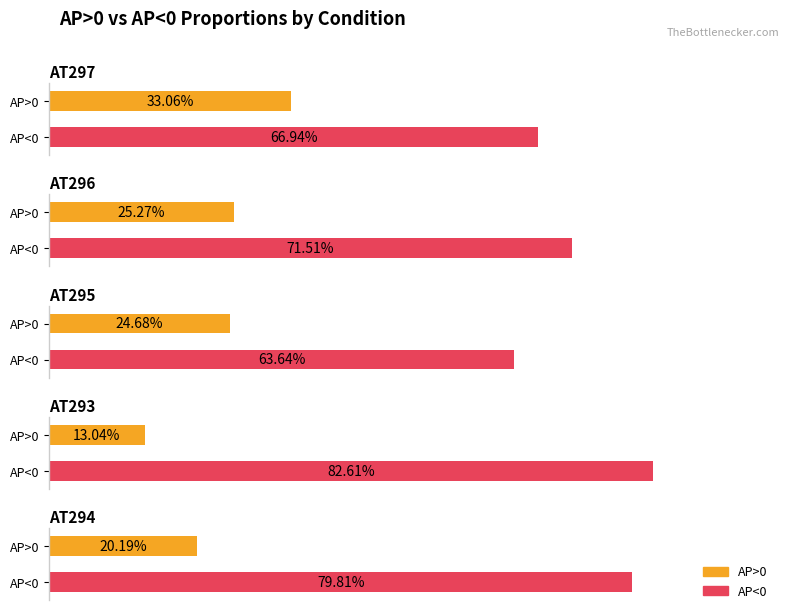

At AT297, list the series in order from largest to smallest.

AP<0, AP>0